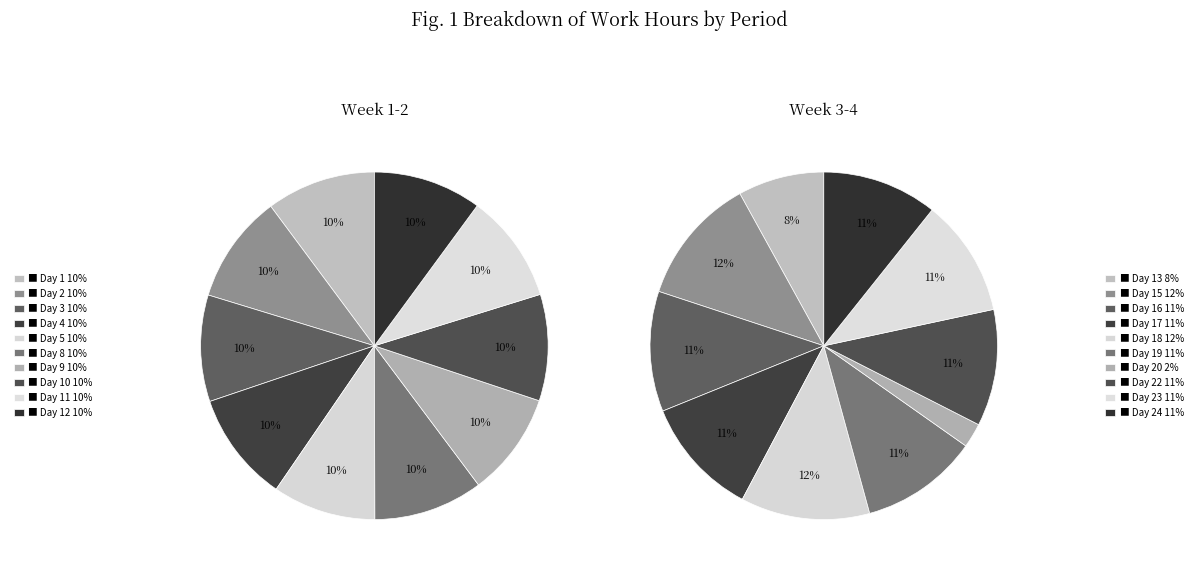

Which slice is the smallest?

Day 20